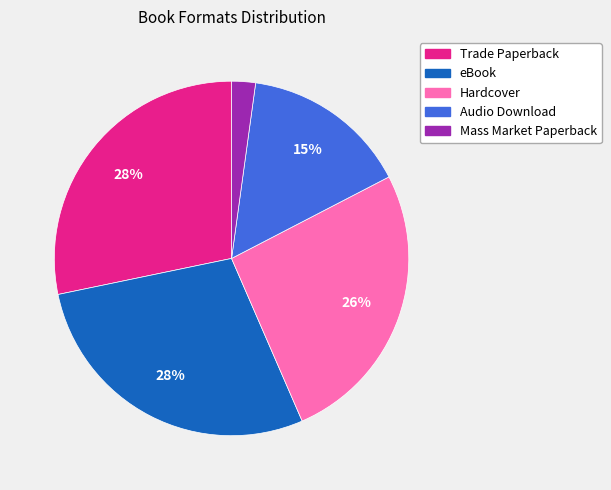

Do eBook and Audio Download together represent more than half of the pie?

No